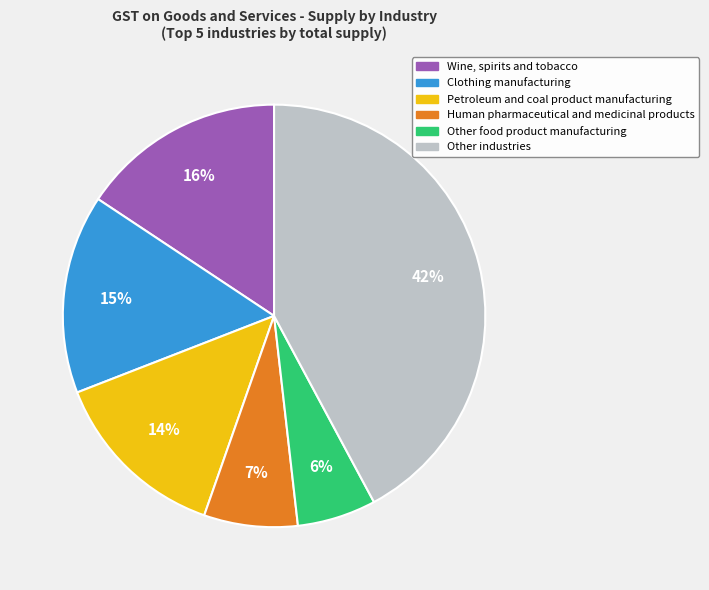

Is it true that Other industries is 53% of the pie?

False